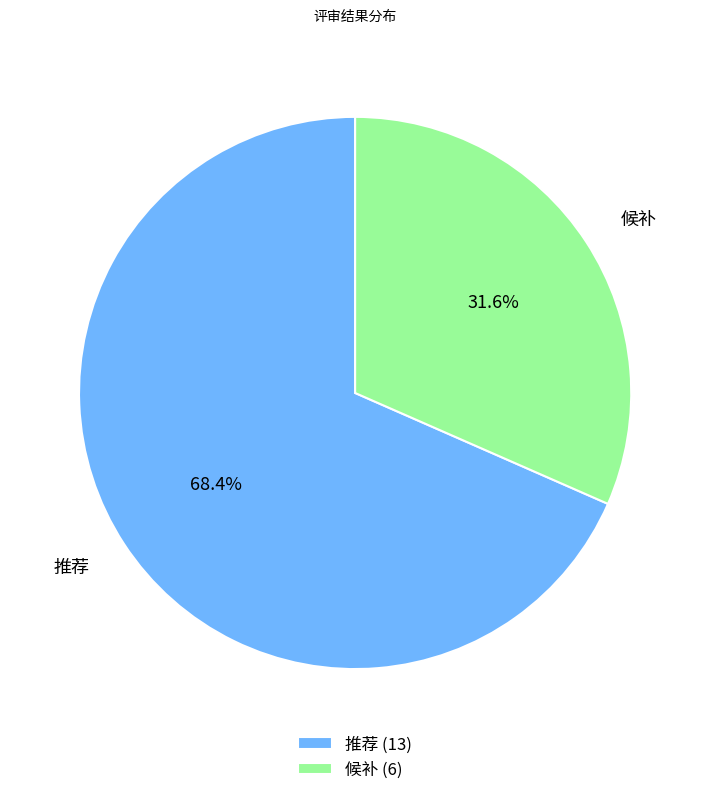

To the nearest percent, what is the average slice percentage?

50%